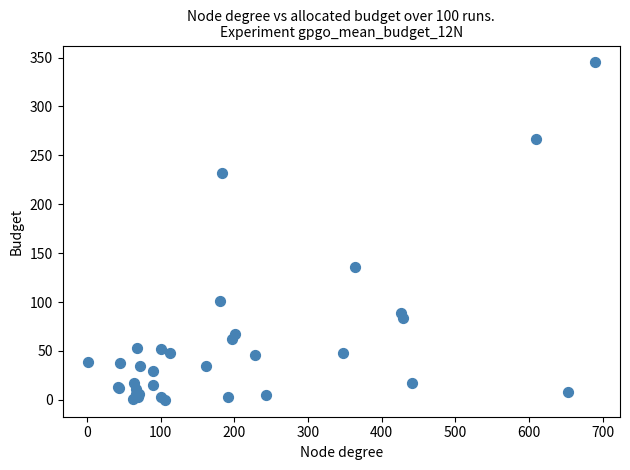

What Y value in the scatter plot is closest to 172?

136.0